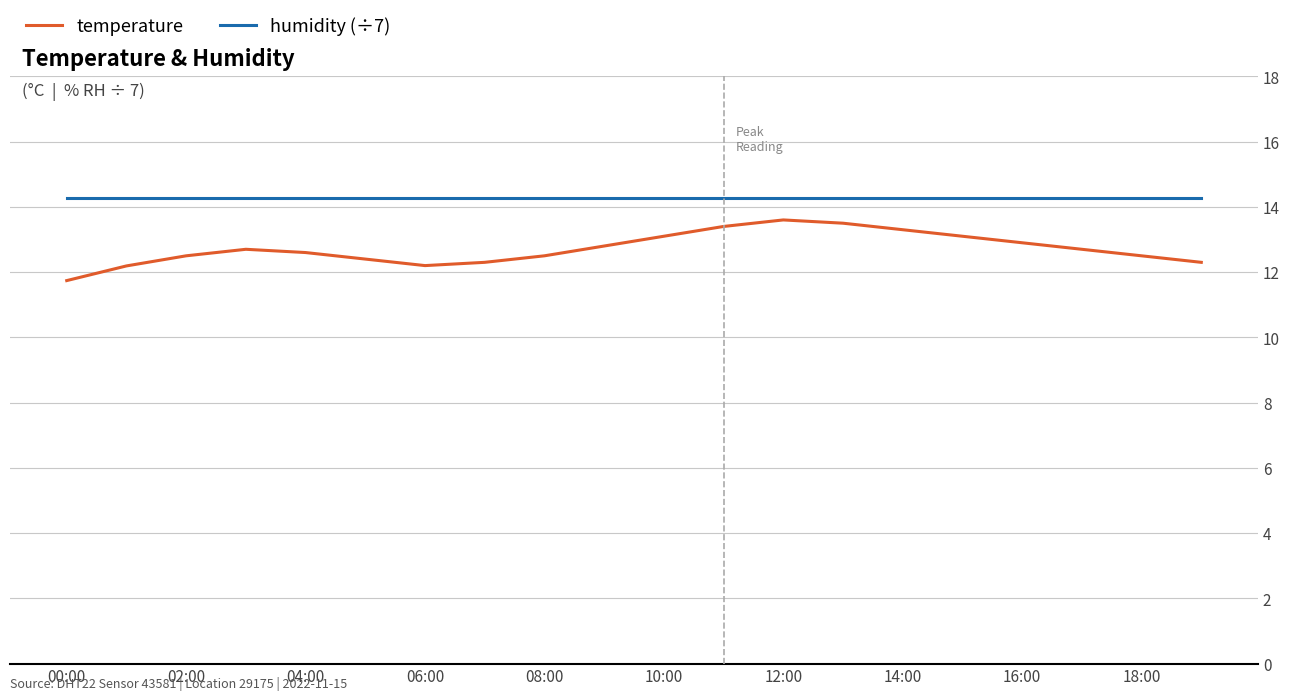

Which series has the largest total across all categories?

humidity (÷7)